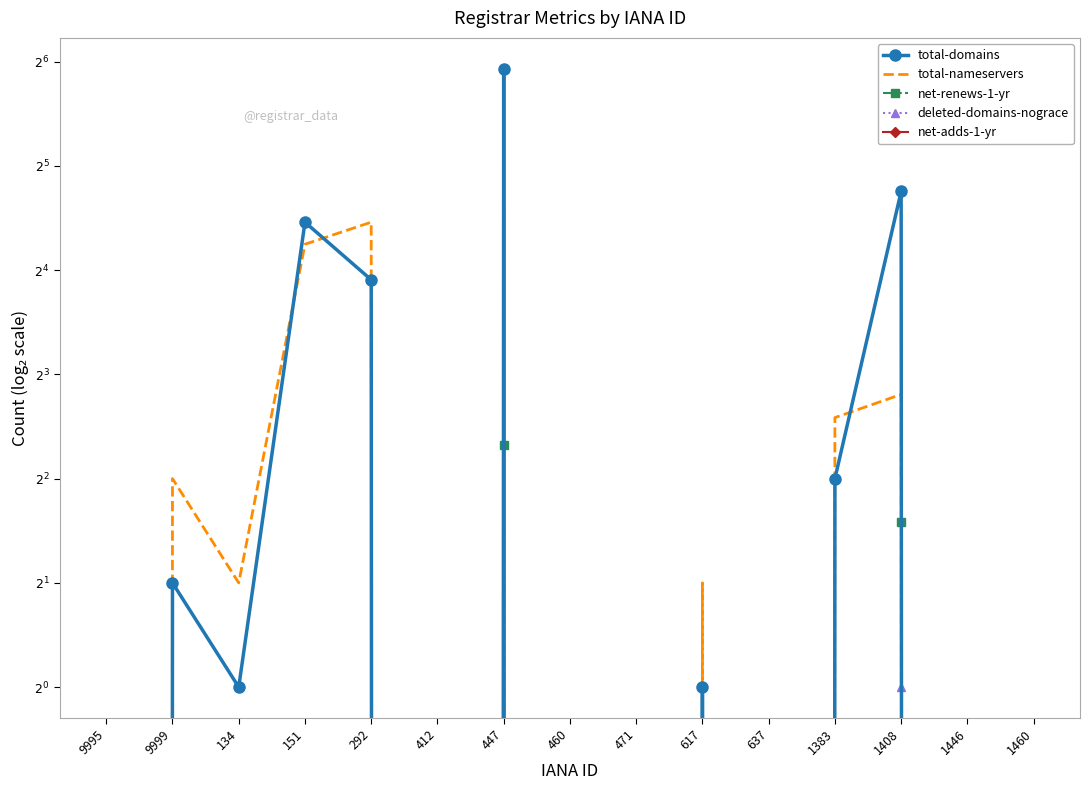

What is the label of the 4th point from the left?

151